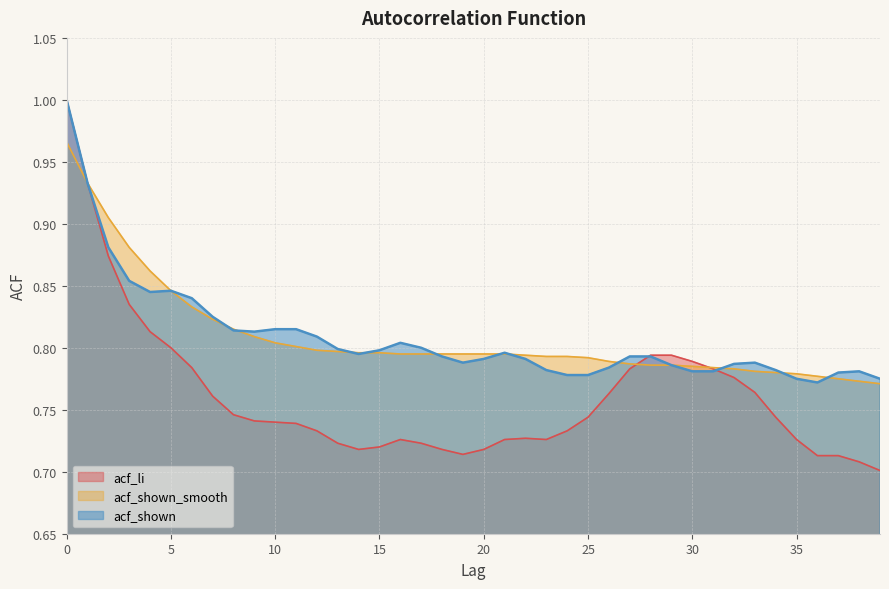

What is the average value of the acf_shown_smooth series?

0.8